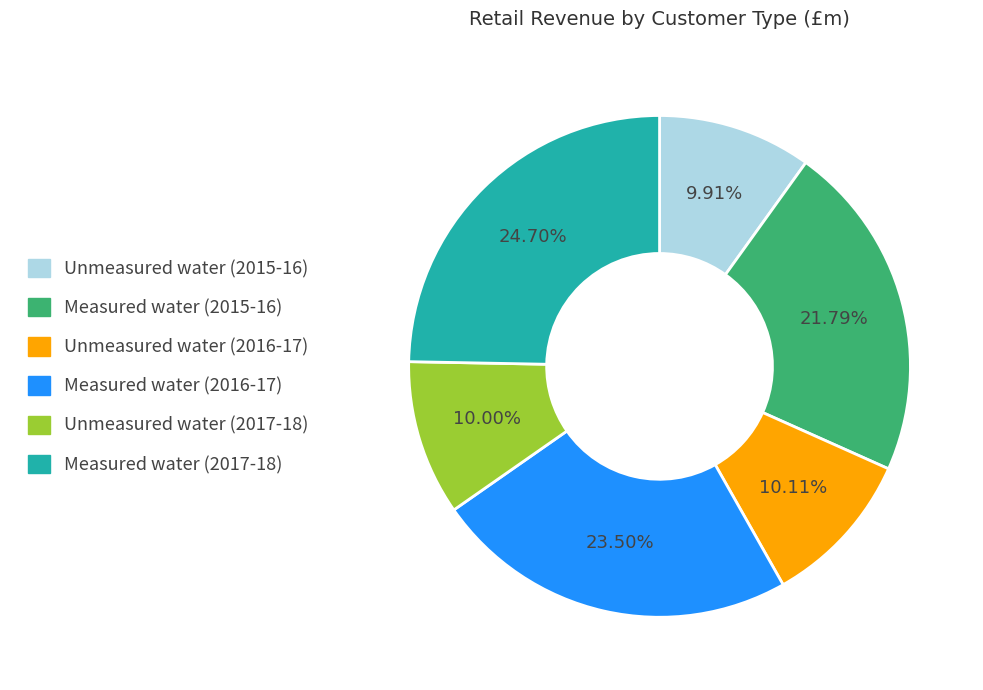

Is there any slice that represents more than half of the pie?

No